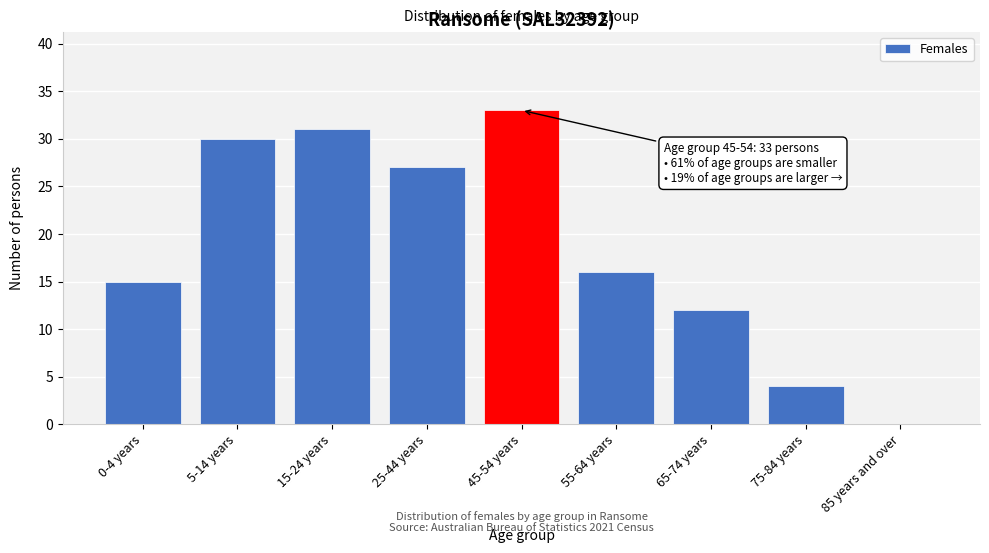

Reading left to right, extract all data points from this chart.

0-4 years=15	5-14 years=30	15-24 years=31	25-44 years=27	45-54 years=33	55-64 years=16	65-74 years=12	75-84 years=4	85 years and over=0